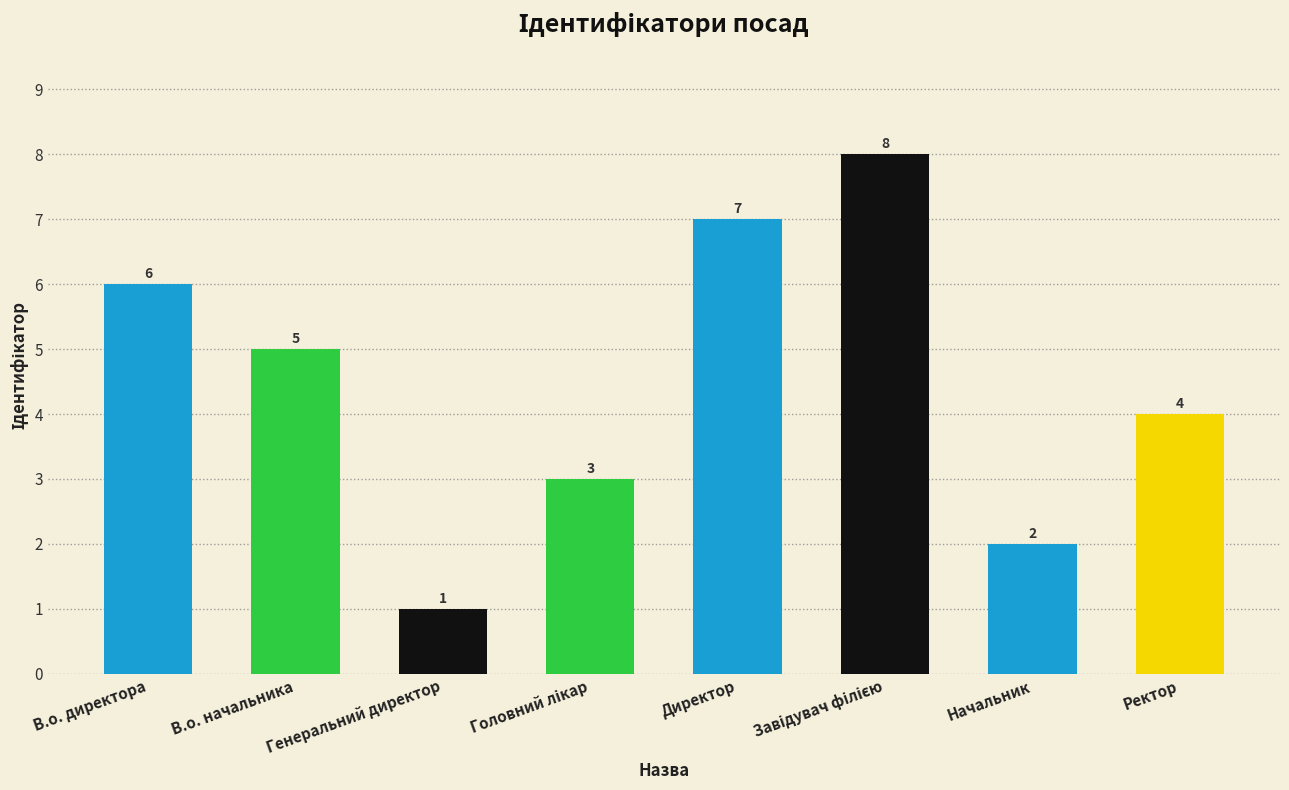

Where does the data first go above 5?

В.о. директора